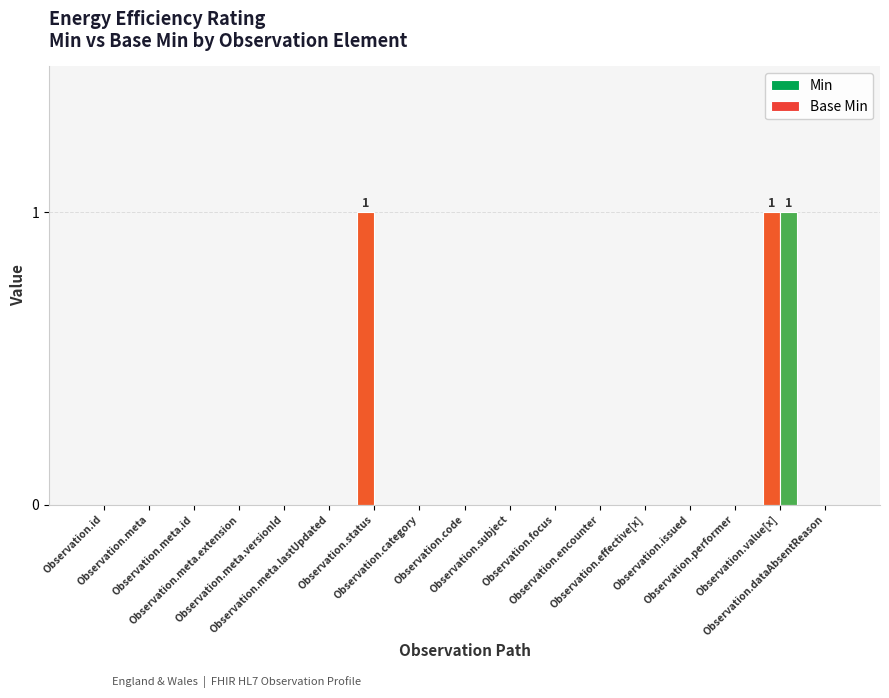

How many data points does each series have?

17